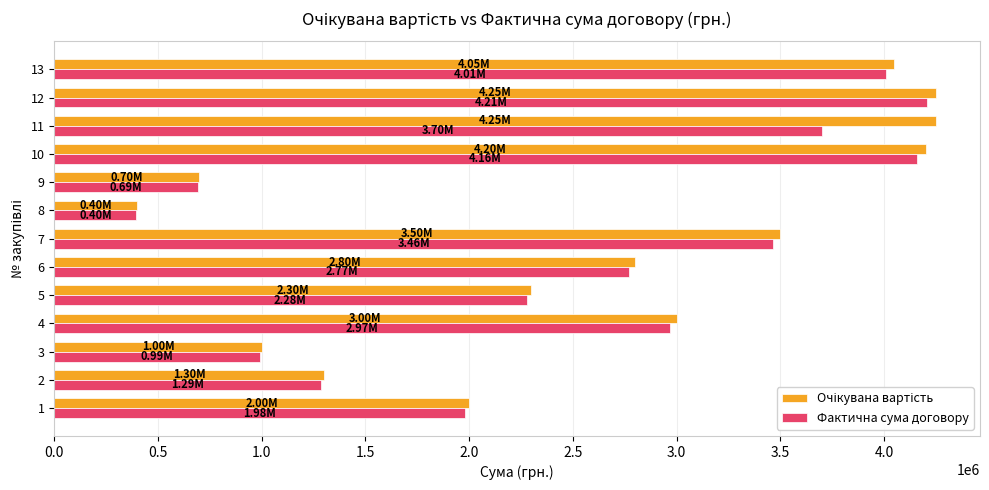

What is the sum of all Фактична сума договору values?

32905000